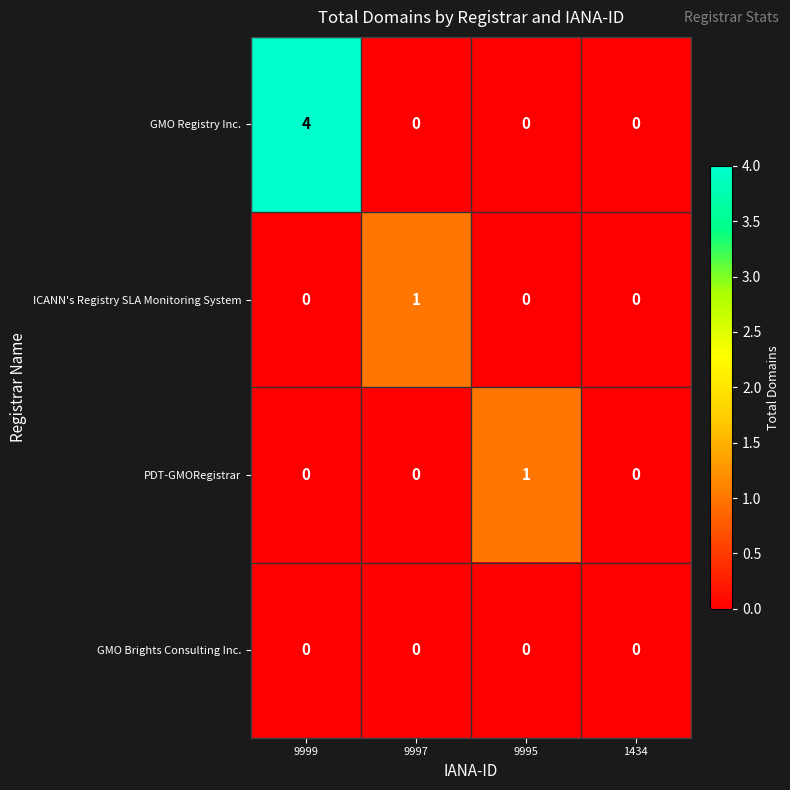

Count the number of data series in this chart.

4